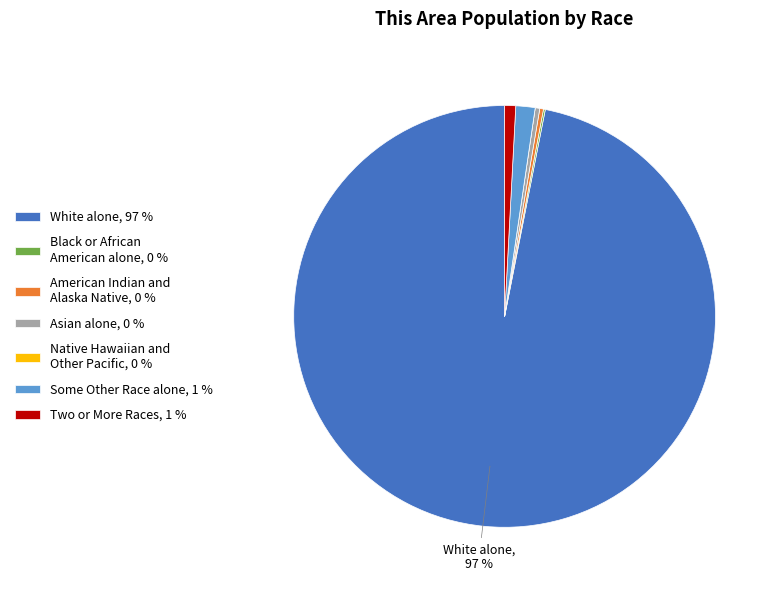

To the nearest percent, what portion does Some Other Race alone, 1 % represent?

1%